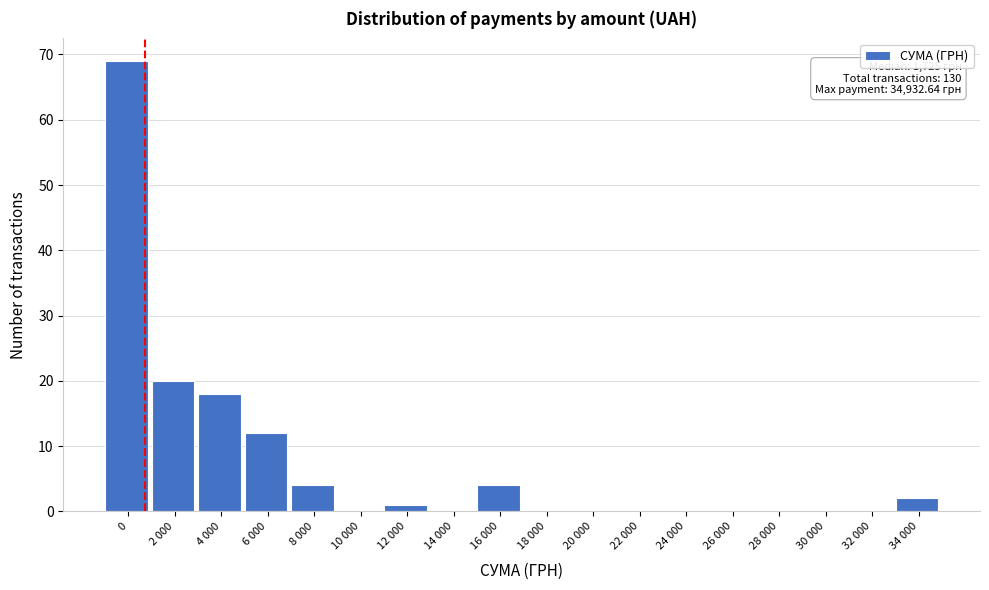

Reading left to right, list all the values displayed in this chart.

0=69	2 000=20	4 000=18	6 000=12	8 000=4	10 000=0	12 000=1	14 000=0	16 000=4	18 000=0	20 000=0	22 000=0	24 000=0	26 000=0	28 000=0	30 000=0	32 000=0	34 000=2